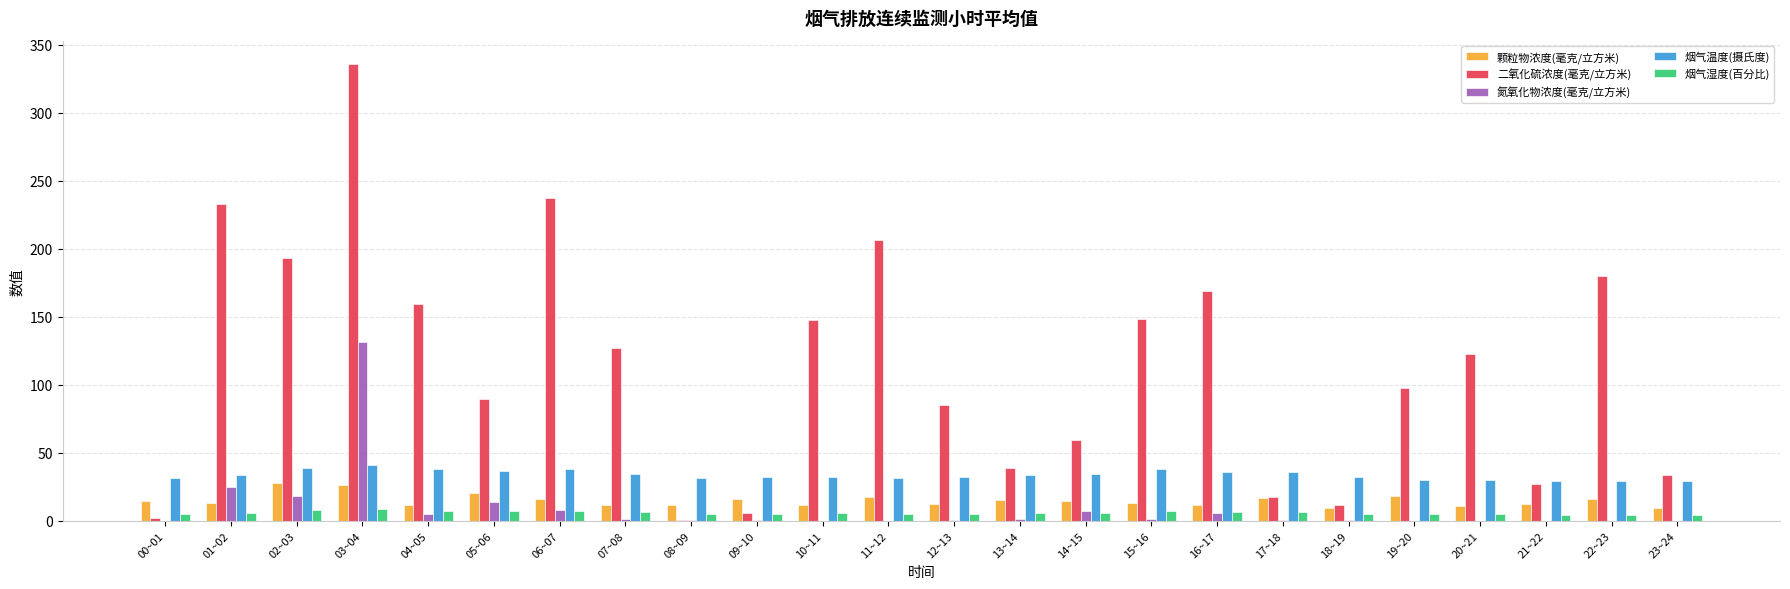

What is the difference between the 二氧化硫浓度(毫克/立方米) values at 01~02 and 03~04?

103.5